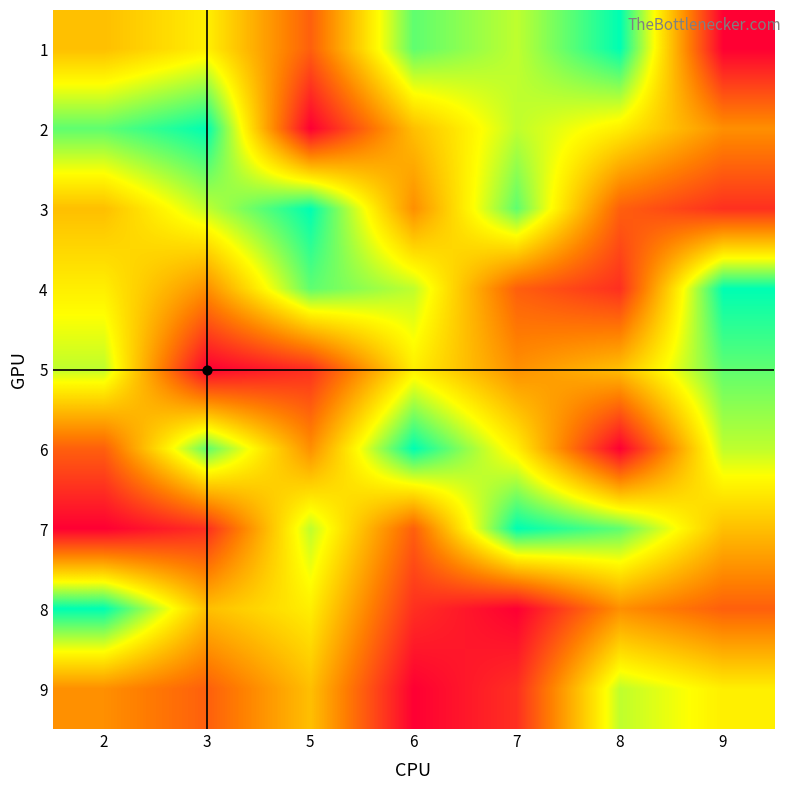

What is the total value across all series at 2?

48